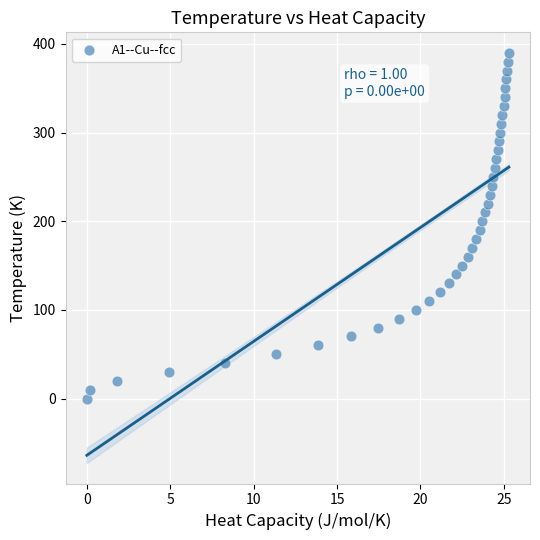

What is the range of Y values (max minus min)?

390